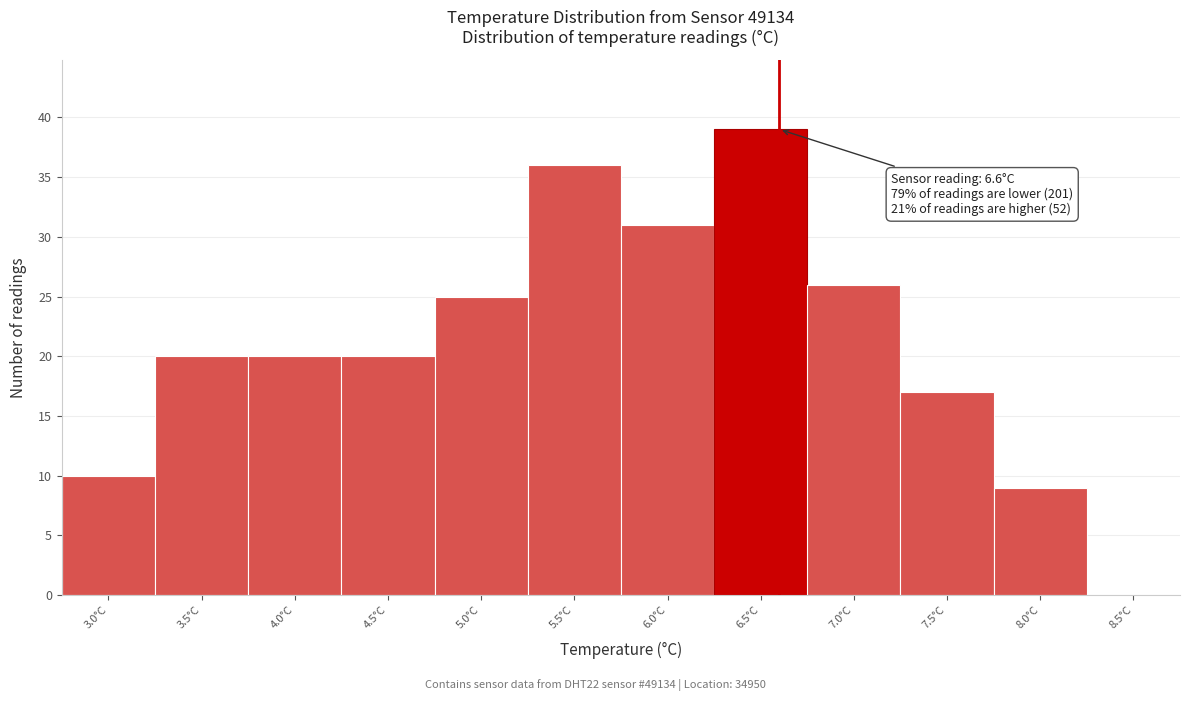

Which range on the x-axis has the tallest bar?

6.25 to 6.75